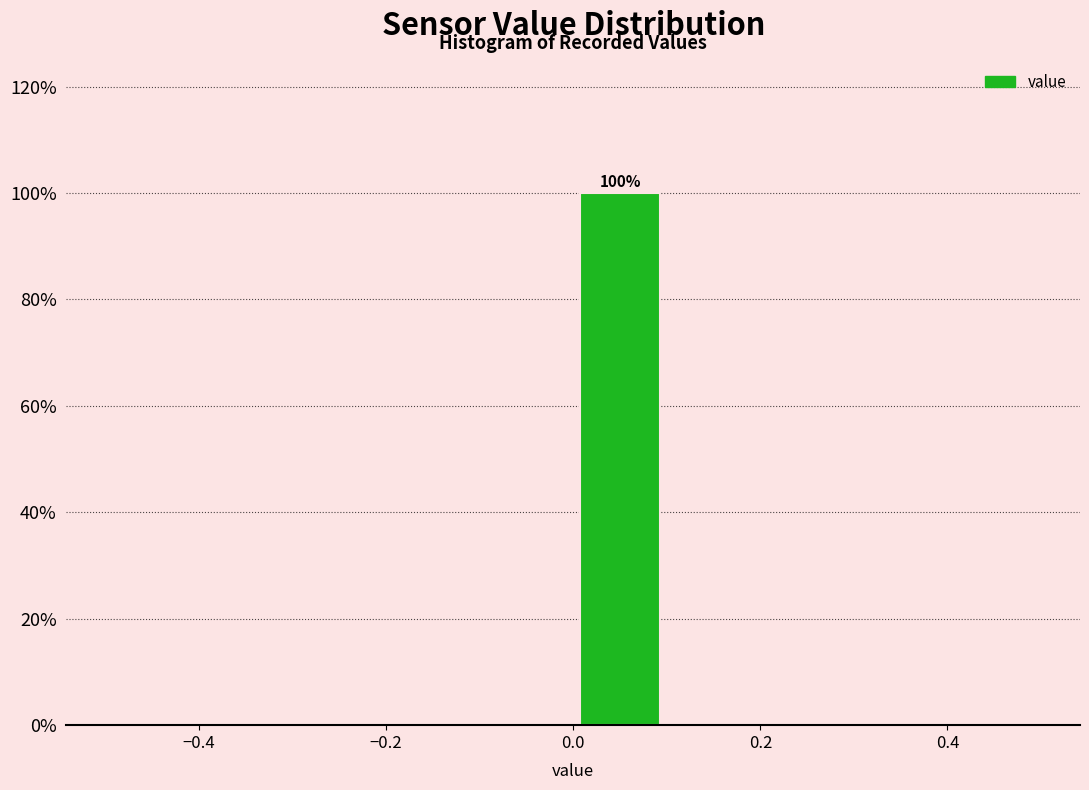

Over which range of the x-axis is the bar tallest?

0.0 to 0.1